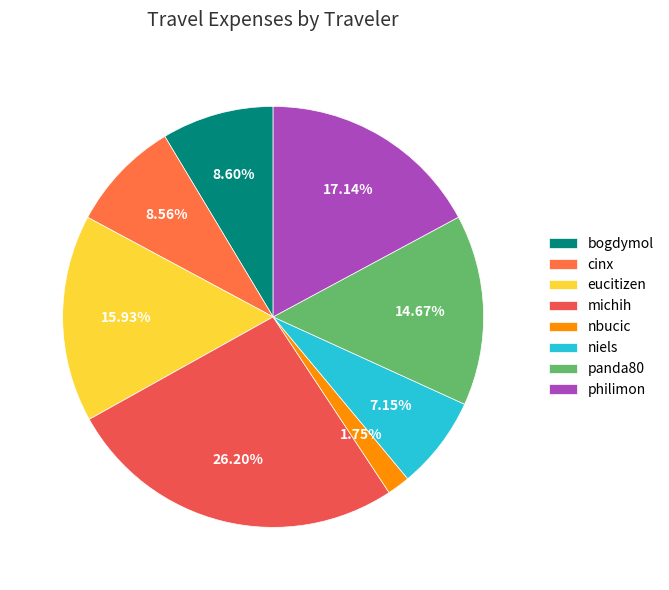

Count the number of slices in the pie.

8